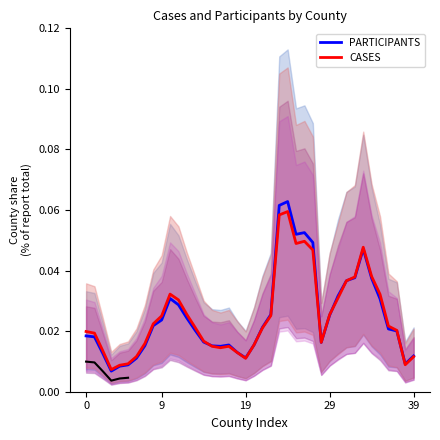

Which has a higher value, 39 or 34?

34